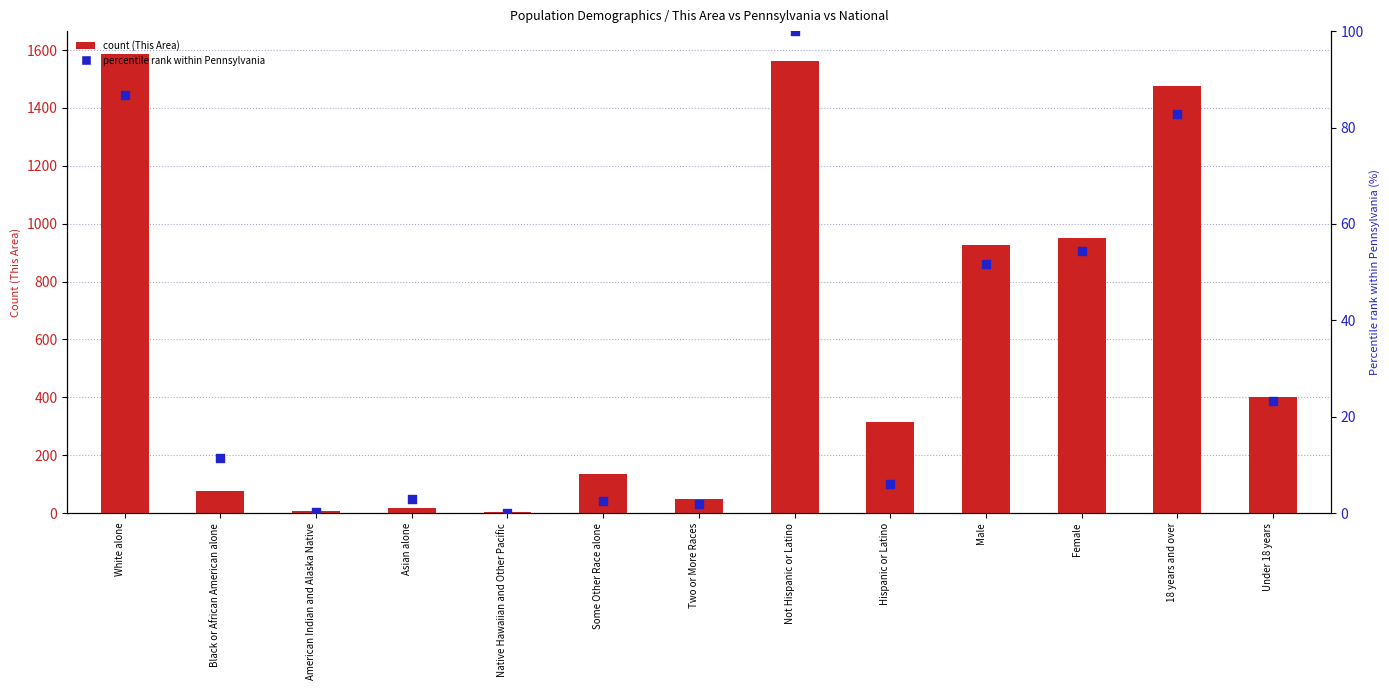

Which series reaches the minimum Y coordinate?

Pennsylvania (percentile rank)